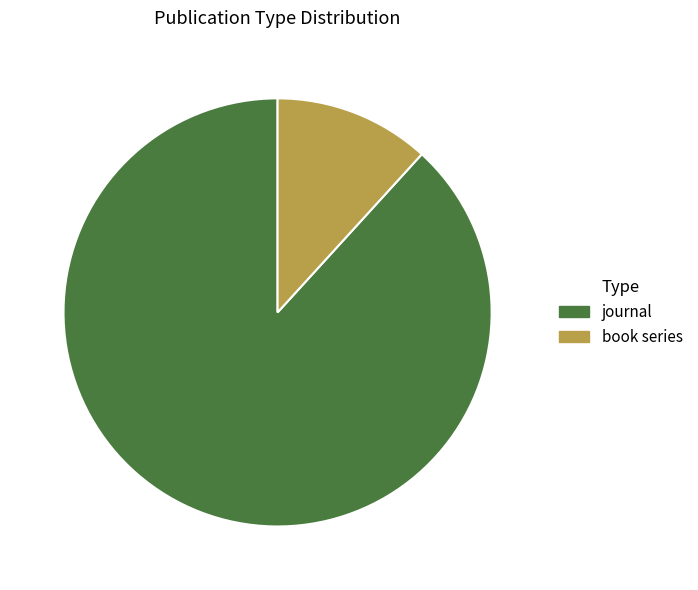

Rank the categories by value from highest to lowest.

journal, book series